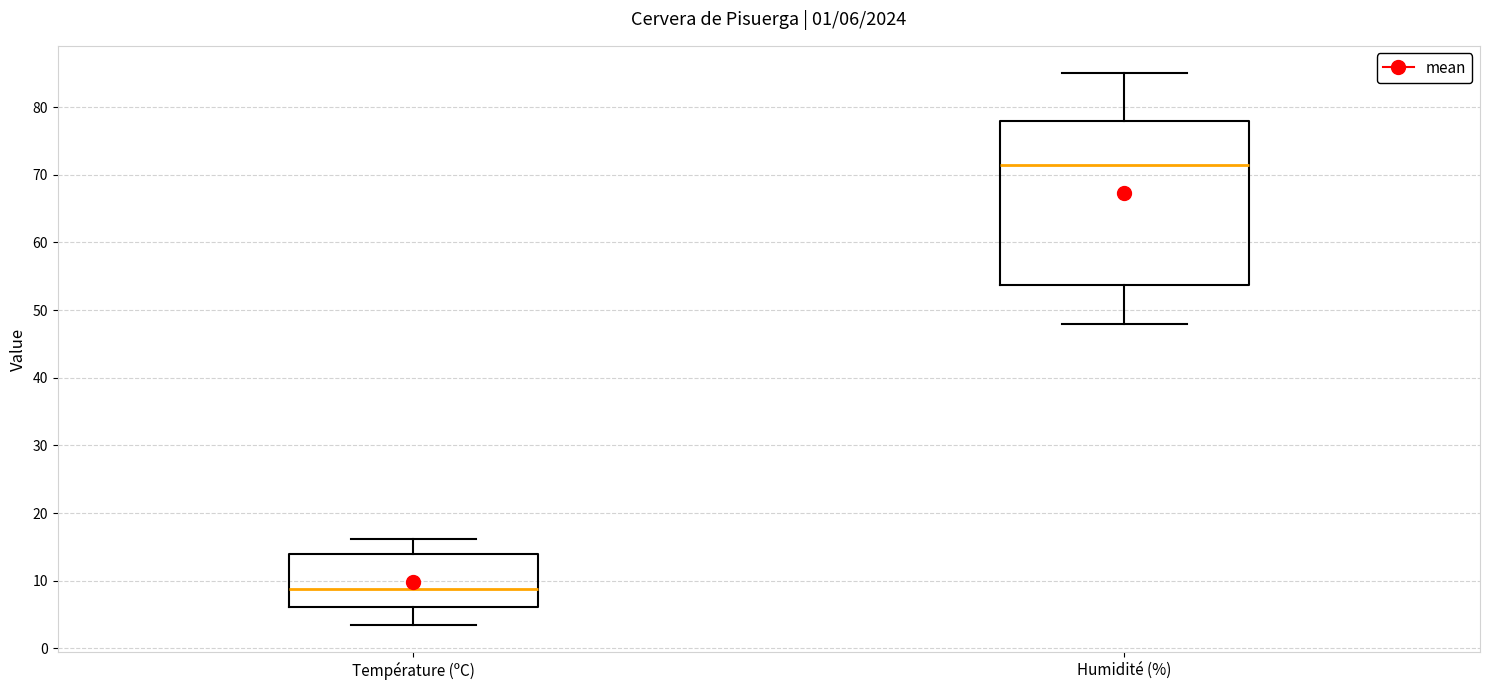

Which box's median line is the lowest?

Température (ºC)